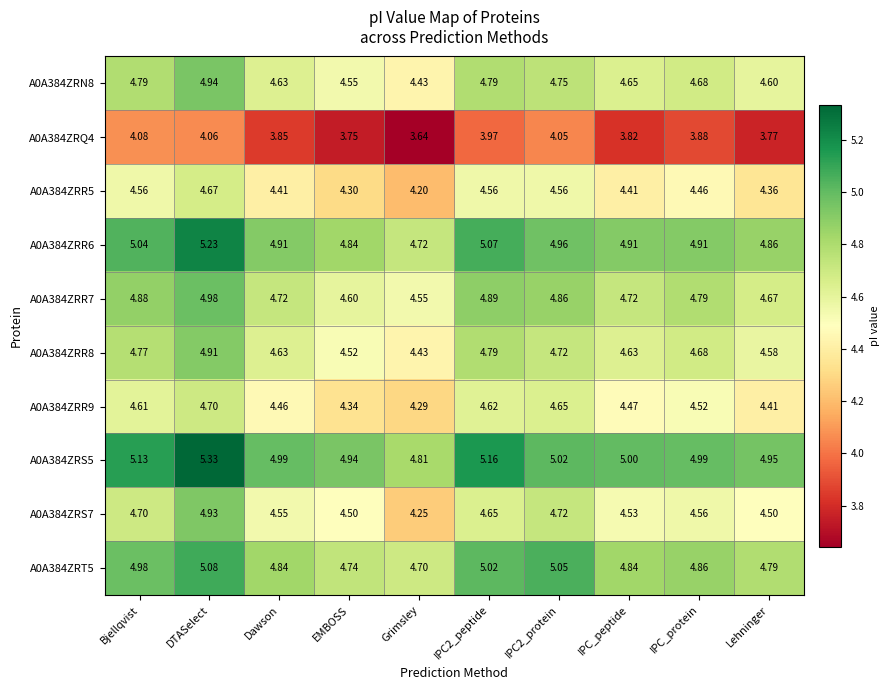

At which category is the sum across all series the highest?

DTASelect